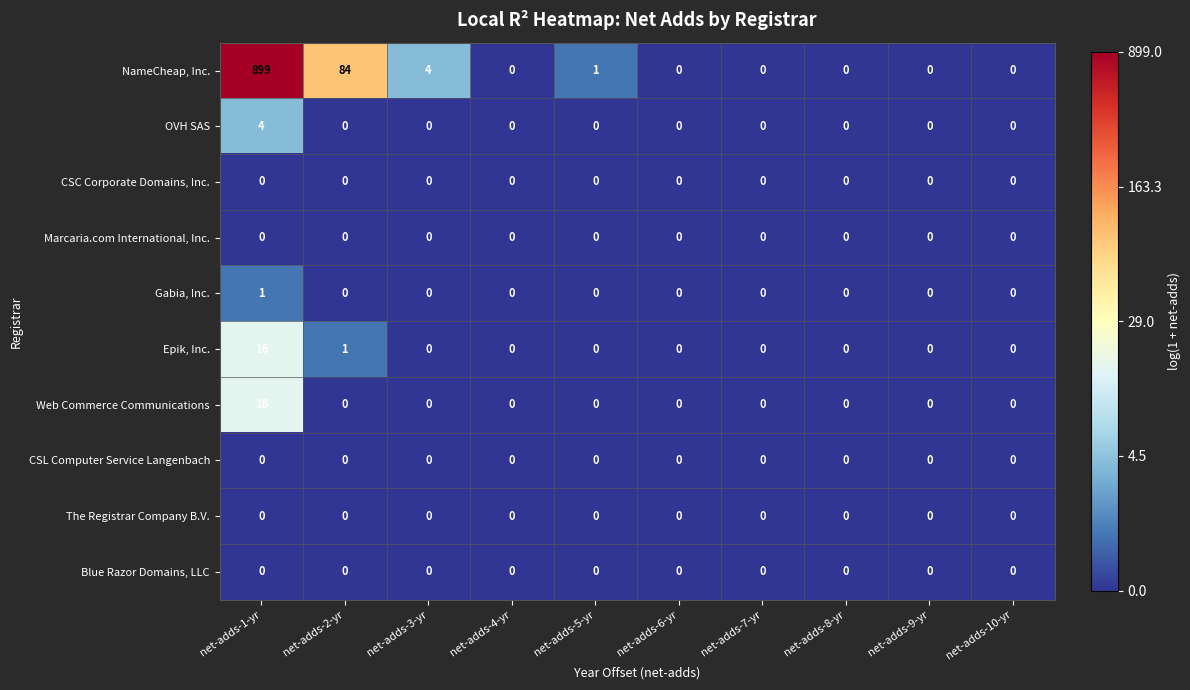

What is the difference between the highest and lowest values at net-adds-1-yr?

899